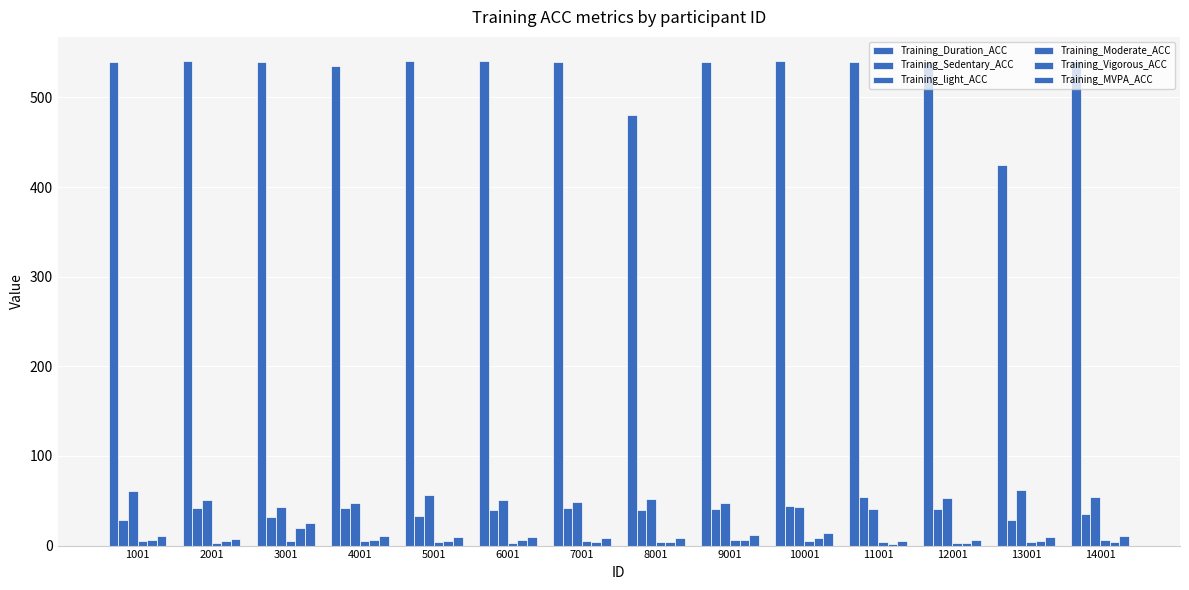

Reading left to right, what are all the values shown in this chart?

Training_Duration_ACC: 539.5	540.2	539.6	534.6	540.5	540.4	539.6	480.0	540.1	540.2	539.7	539.9	425.1	540.3
Training_Sedentary_ACC: 28.6	41.7	31.9	42.0	33.5	40.1	42.4	39.6	40.6	43.8	54.3	40.9	28.5	35.2
Training_light_ACC: 60.4	50.8	42.6	47.2	56.9	50.6	48.8	52.2	47.3	42.7	40.4	52.8	62.1	54.6
Training_Moderate_ACC: 5.3	2.9	5.4	4.8	4.4	2.5	4.8	4.4	6.4	5.4	3.8	3.3	4.5	5.9
Training_Vigorous_ACC: 5.7	4.6	20.1	6.1	5.3	6.8	4.0	3.8	5.7	8.1	1.4	3.1	4.9	4.4
Training_MVPA_ACC: 11.0	7.5	25.5	10.9	9.7	9.3	8.8	8.2	12.1	13.5	5.3	6.3	9.5	10.3